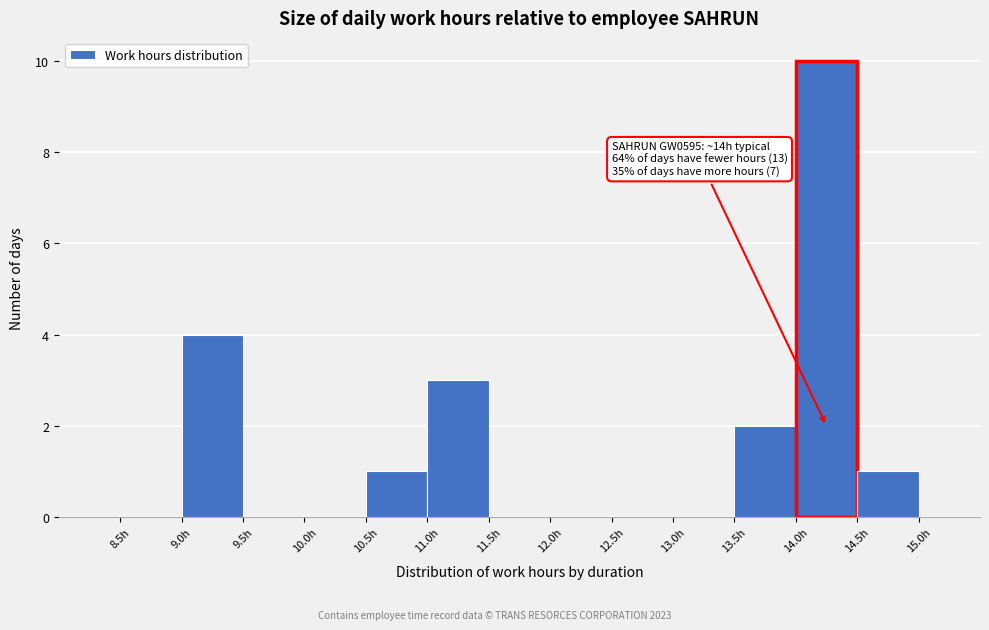

Over which range of the x-axis is the bar tallest?

14.0 to 14.5